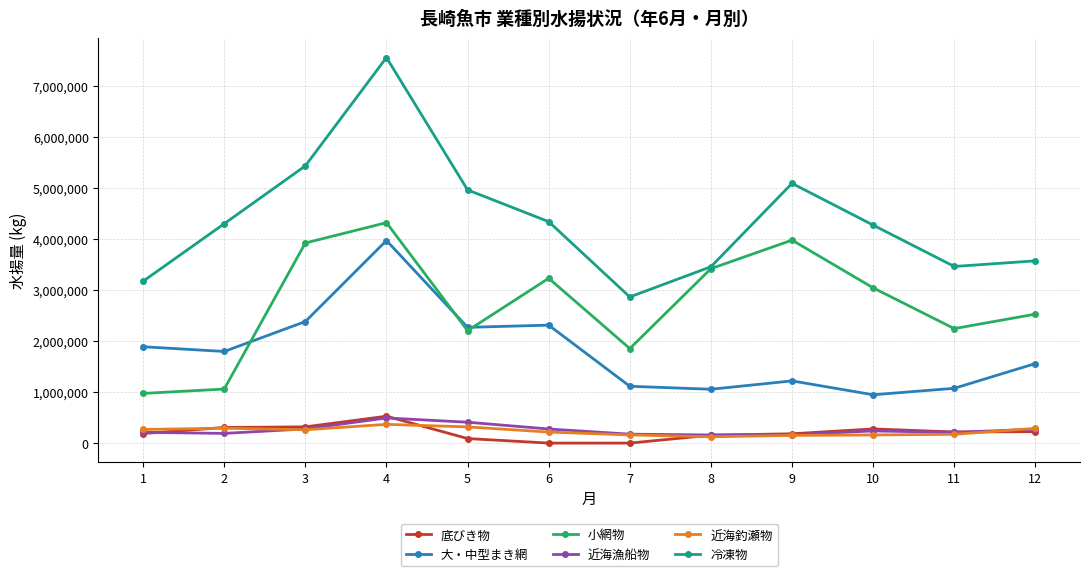

True or false: 大・中型まき網 and 冷凍物 cross at least once.

False